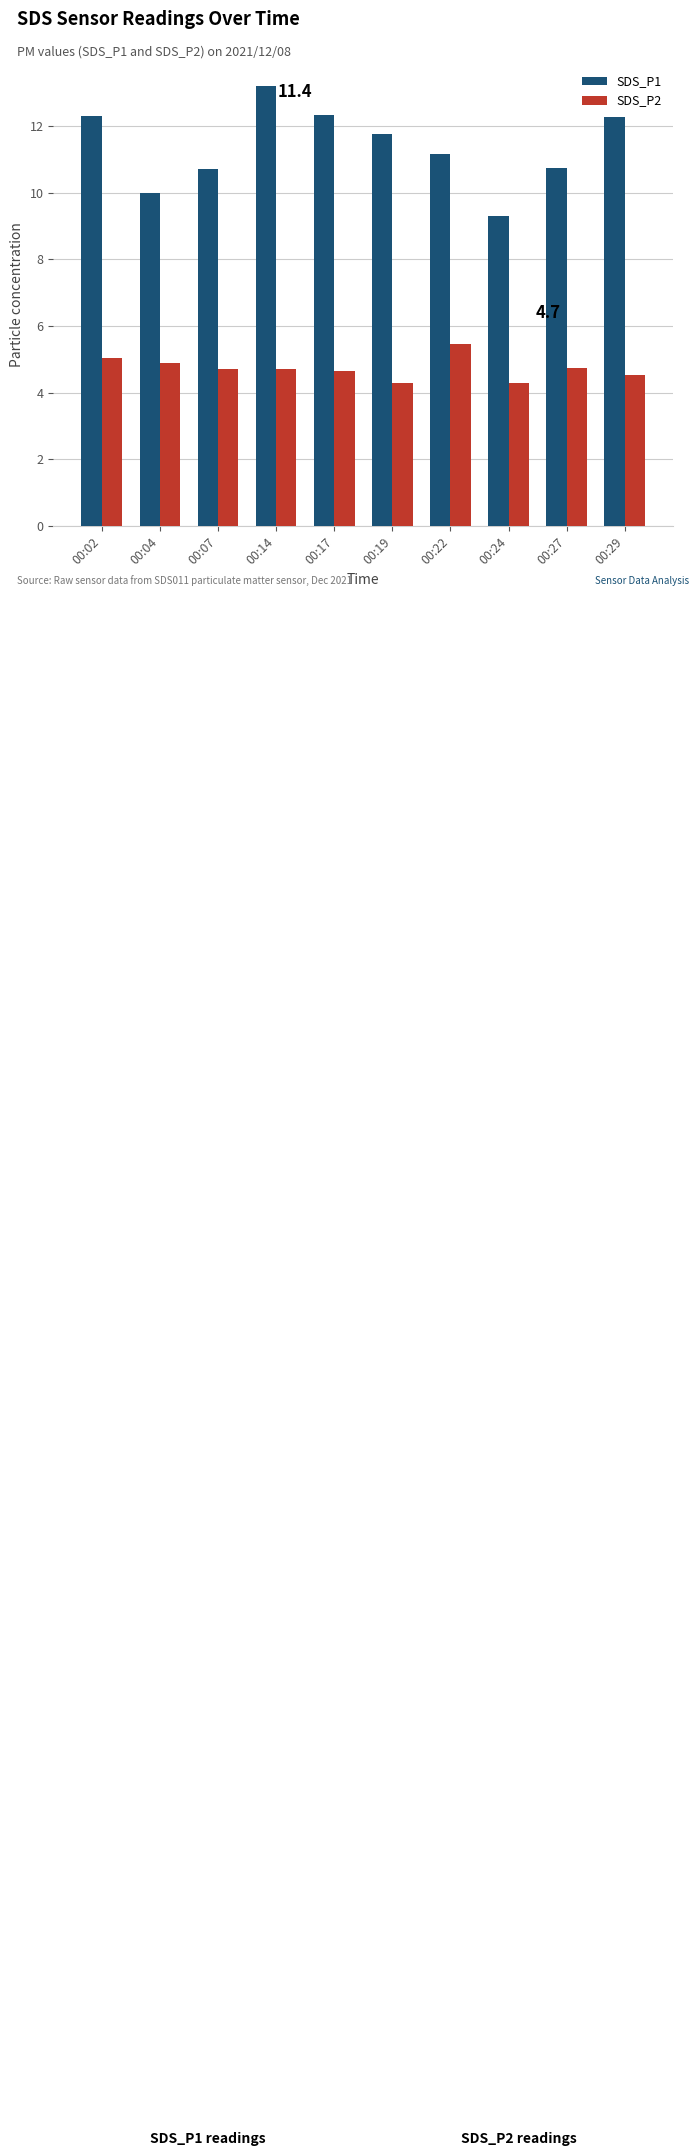

Read the SDS_P2 value at 00:27.

4.8